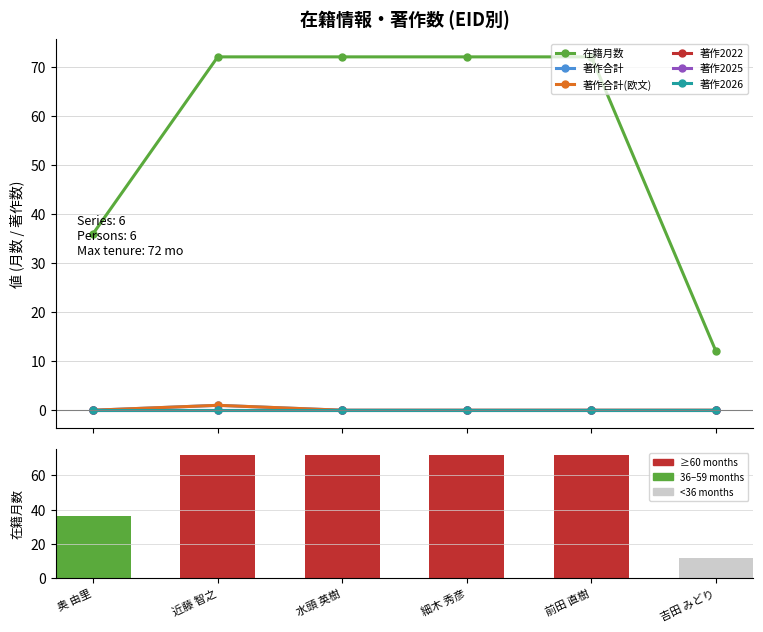

Rank the categories by 著作合計 value from lowest to highest.

奥 由里, 水頭 英樹, 細木 秀彦, 前田 直樹, 吉田 みどり, 近藤 智之